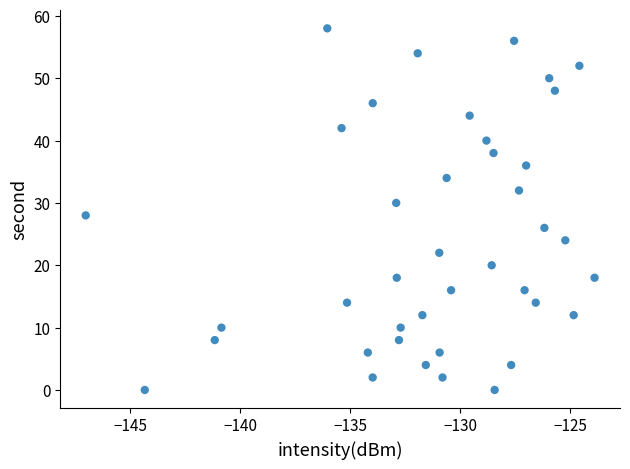

What is the range of Y values (max minus min)?

58